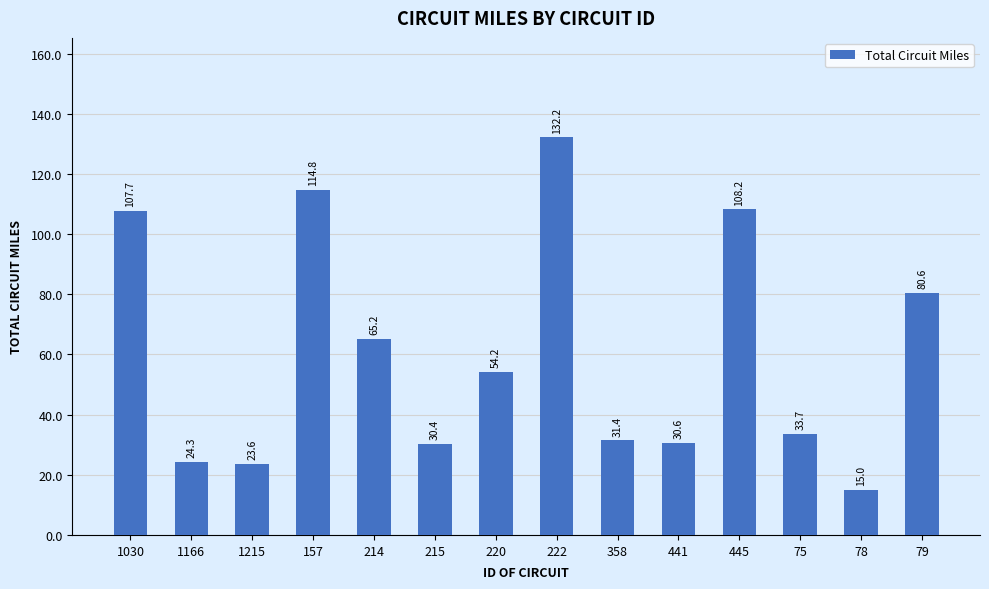

Which has a higher value, 441 or 222?

222